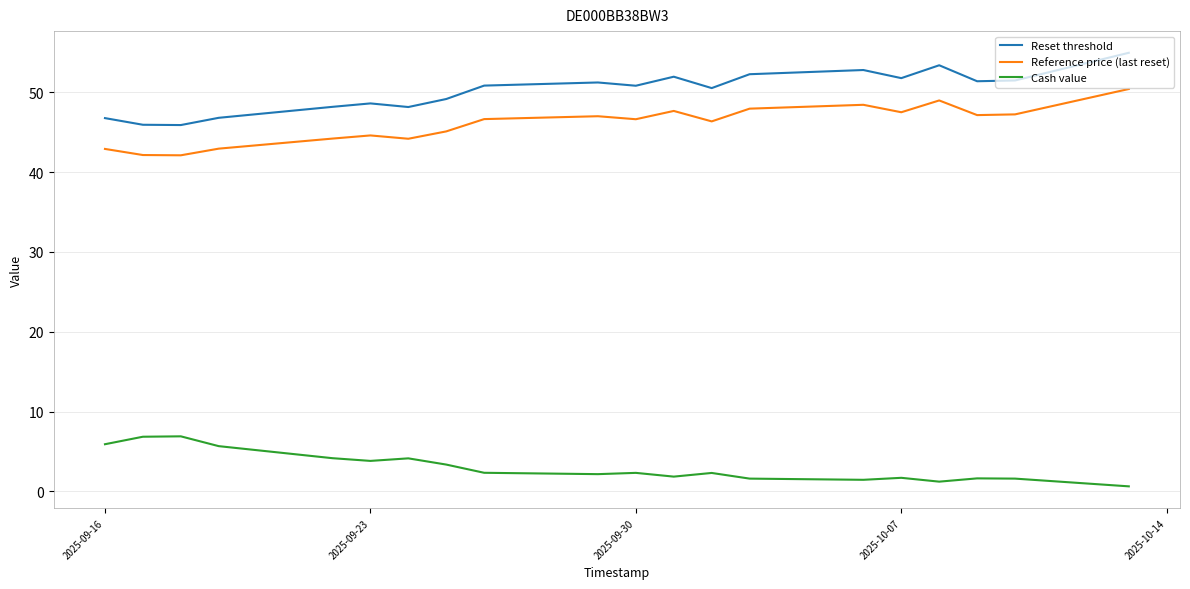

Which series has the largest total across all categories?

Reset threshold